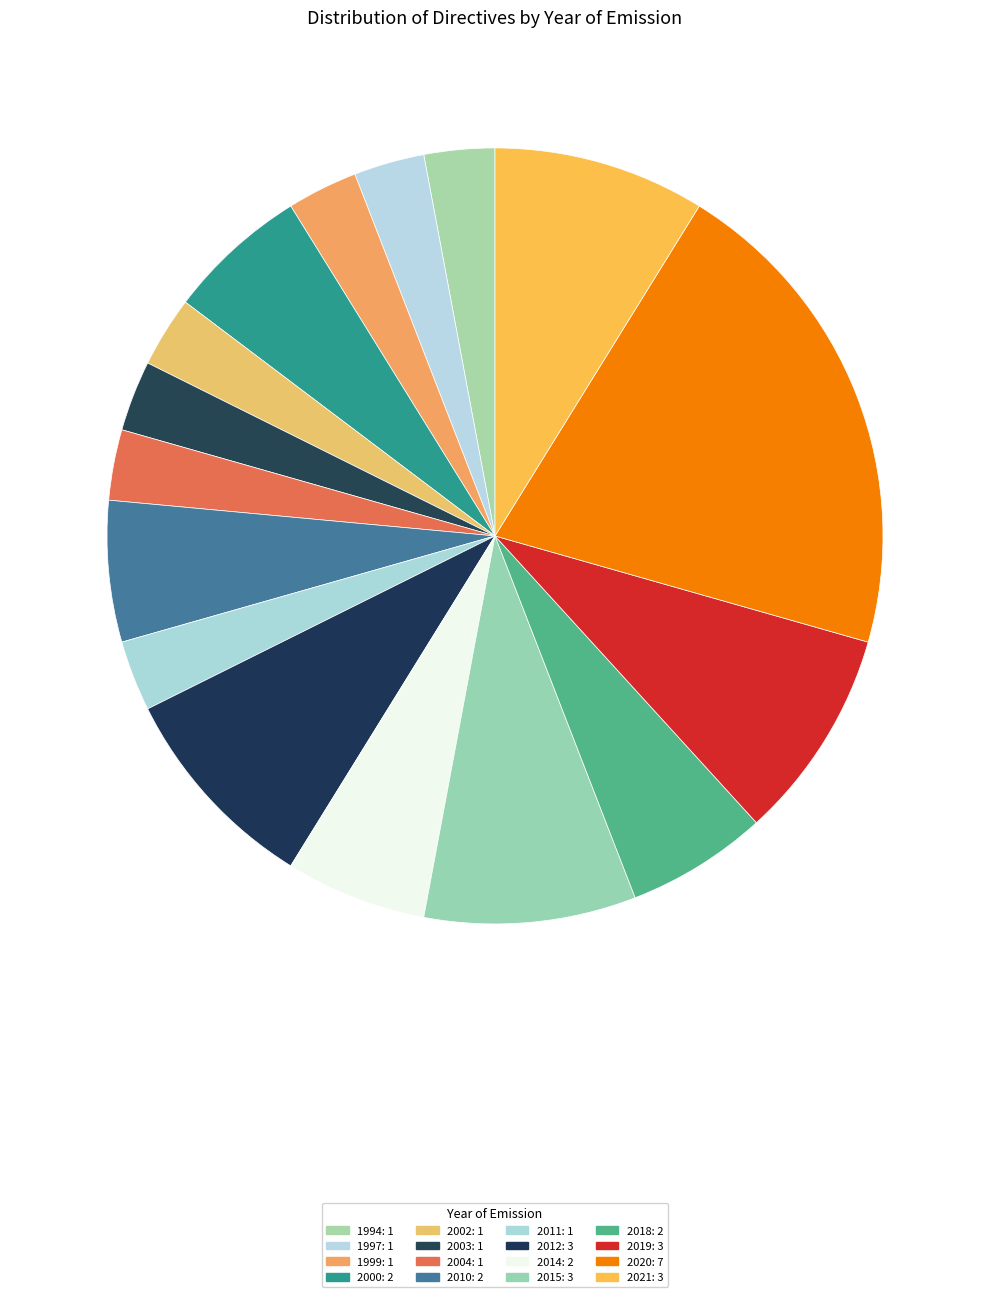

Count the number of slices in the pie.

16